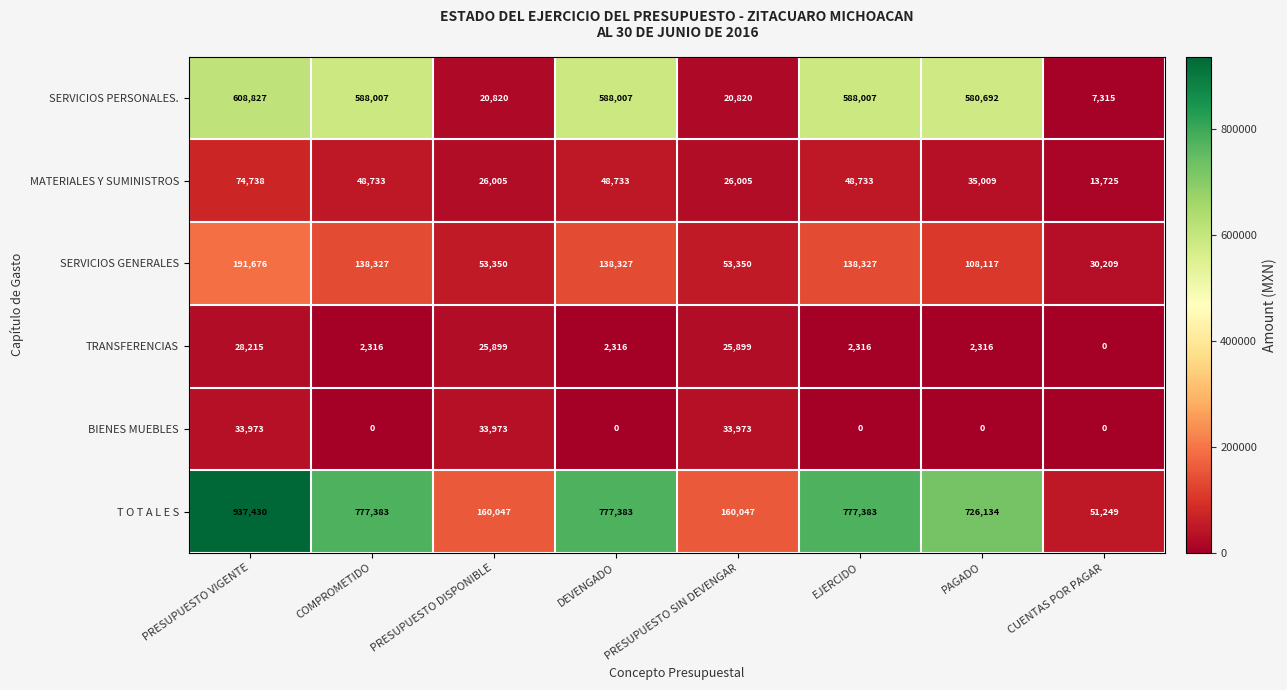

What is the sum of all BIENES MUEBLES values?

101919